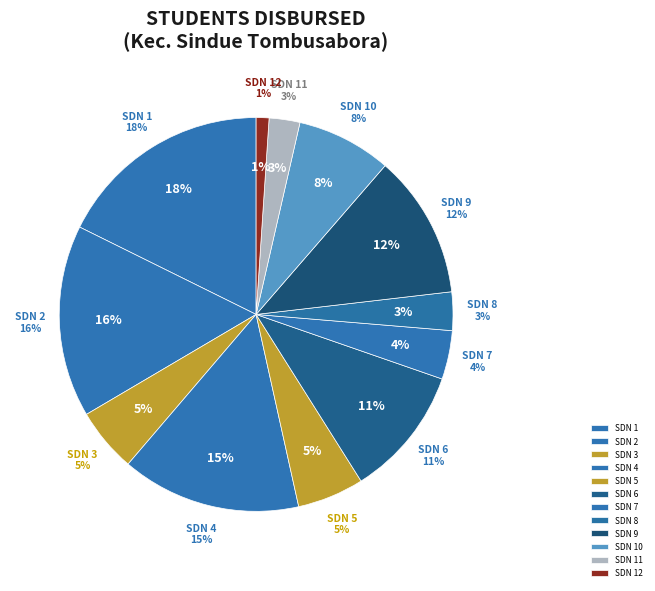

Is SDN 7 the majority of the pie?

No